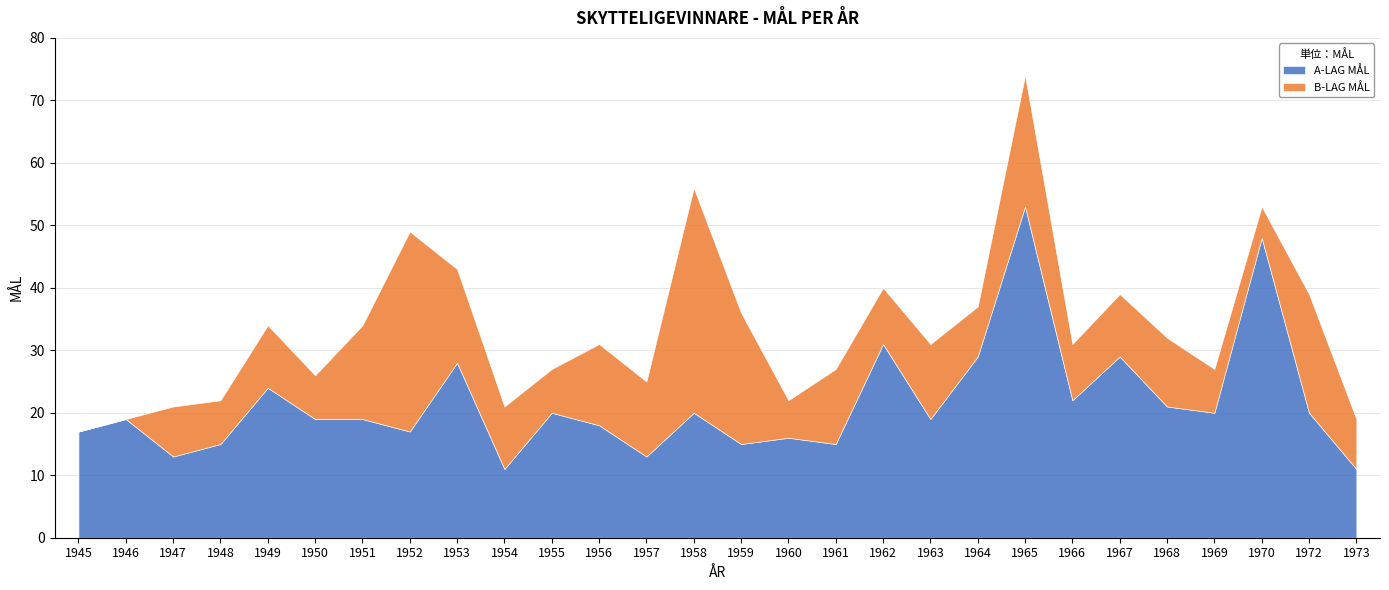

In B-LAG MÅL, how many points are lower than both neighbors (excluding endpoints)?

9